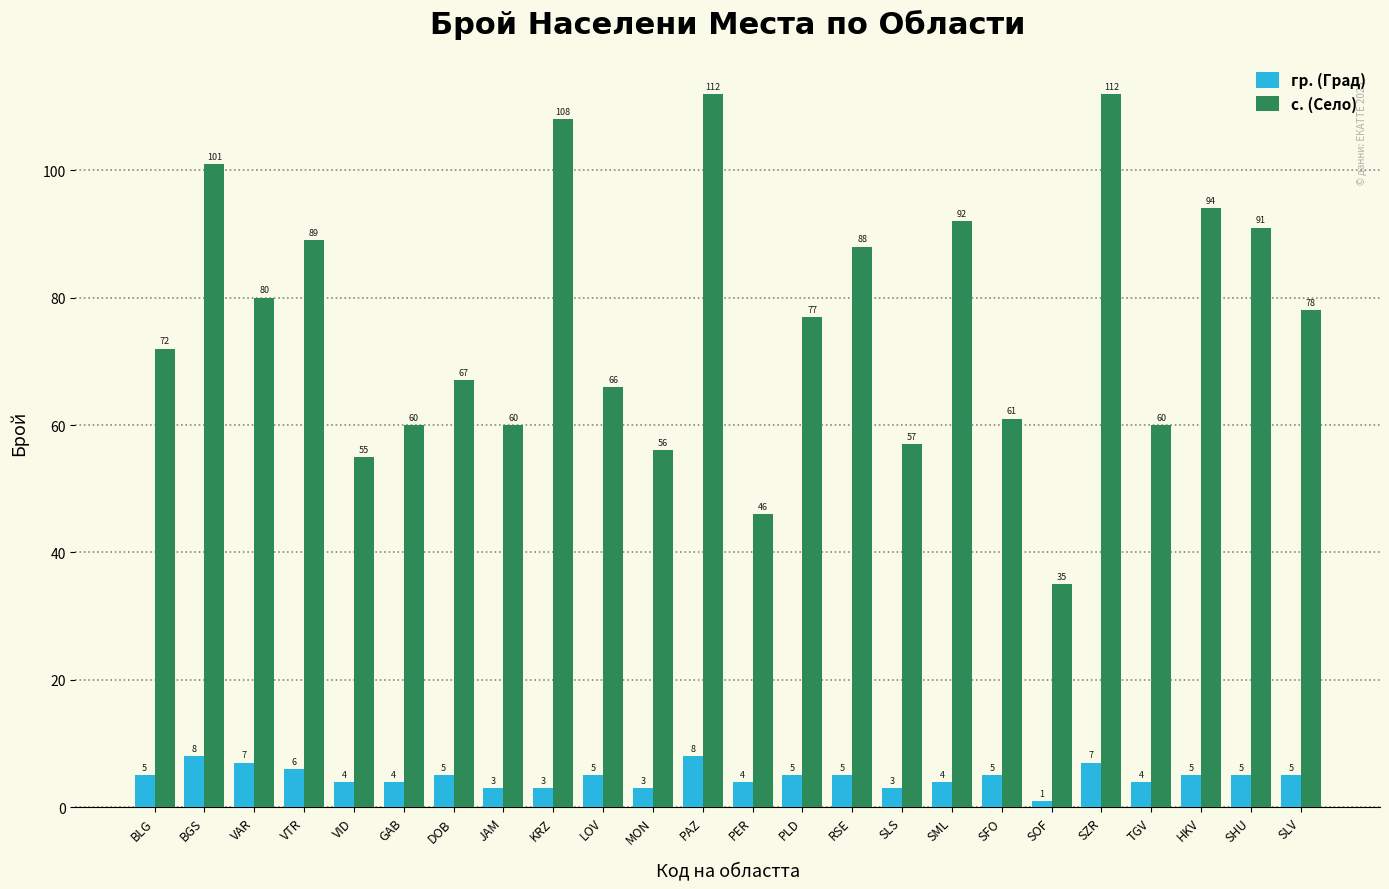

Reading left to right, transcribe all the data shown in this chart.

гр. (Град): 5	8	7	6	4	4	5	3	3	5	3	8	4	5	5	3	4	5	1	7	4	5	5	5
с. (Село): 72	101	80	89	55	60	67	60	108	66	56	112	46	77	88	57	92	61	35	112	60	94	91	78